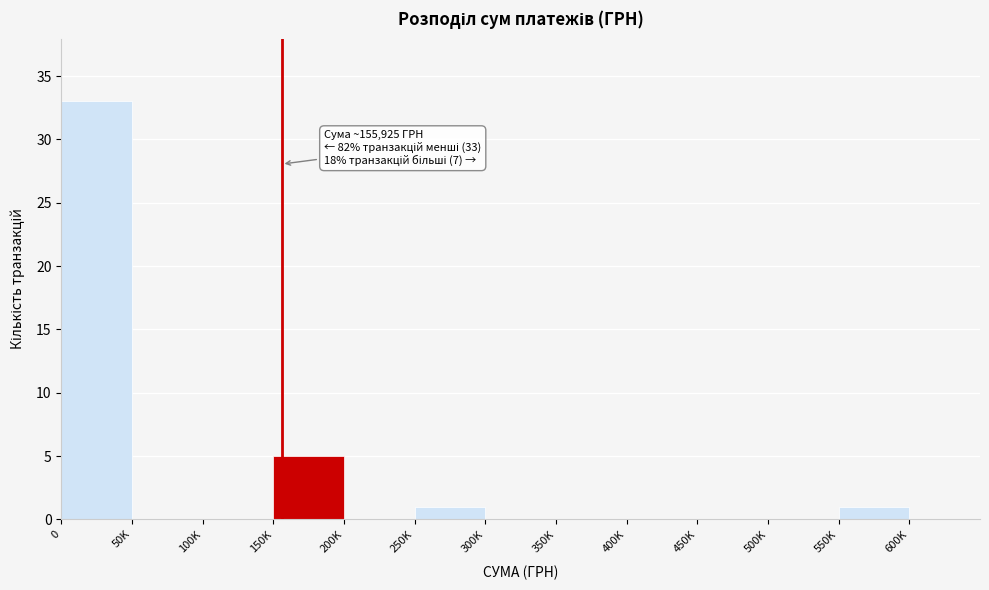

Reading left to right, list all the values displayed in this chart.

0=33	50K=0	100K=0	150K=5	200K=0	250K=1	300K=0	350K=0	400K=0	450K=0	500K=0	550K=1	600K=0